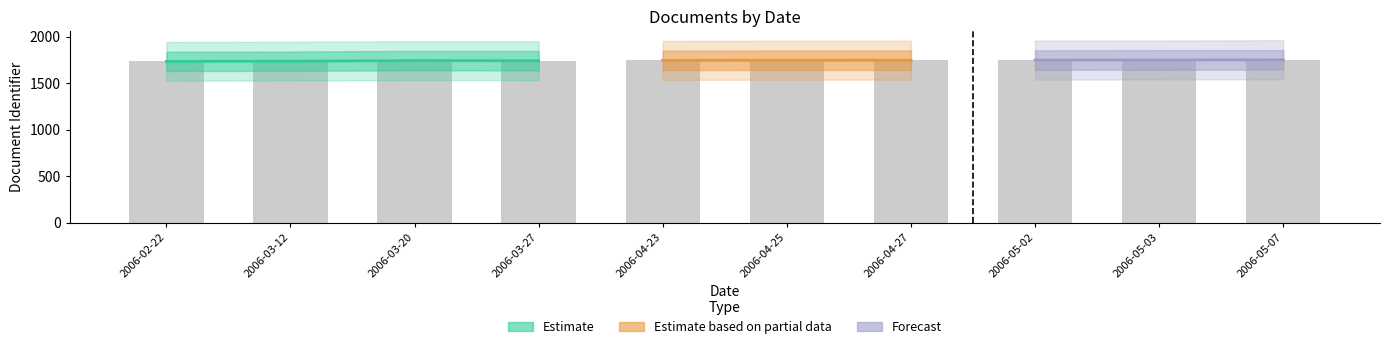

What is the change in value from 2006-03-20 to 2006-05-07?

+9